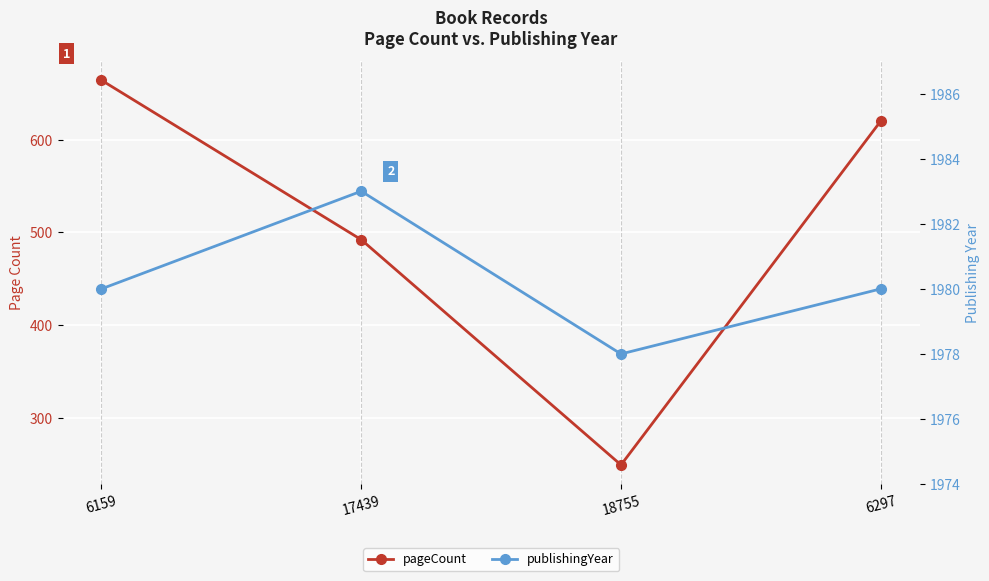

True or false: publishingYear and pageCount intersect in this chart.

False